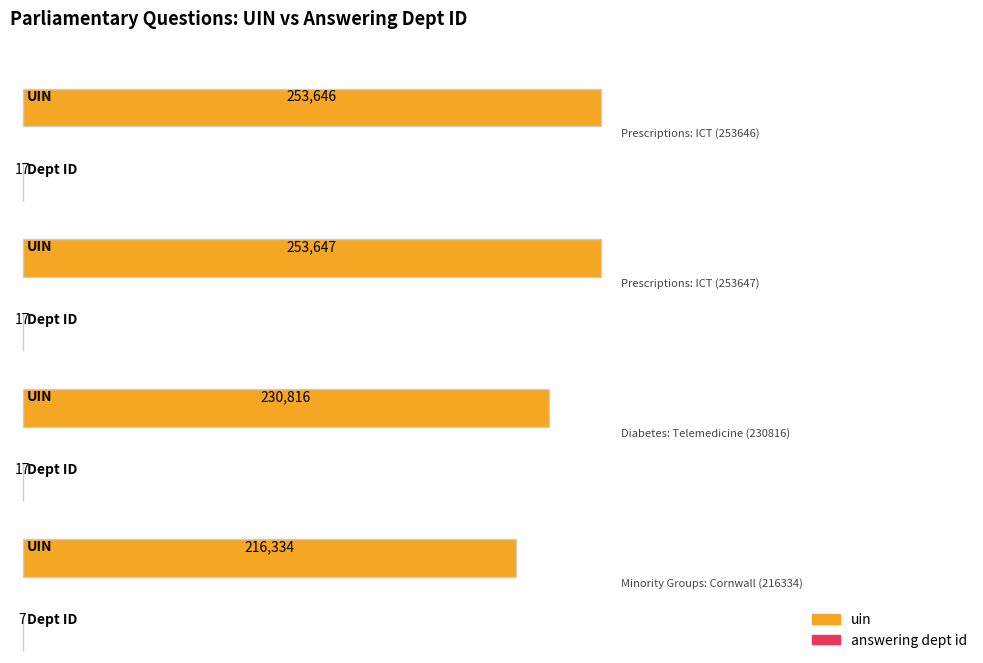

At which label is uin closest to 234990?

Diabetes: Telemedicine (230816)